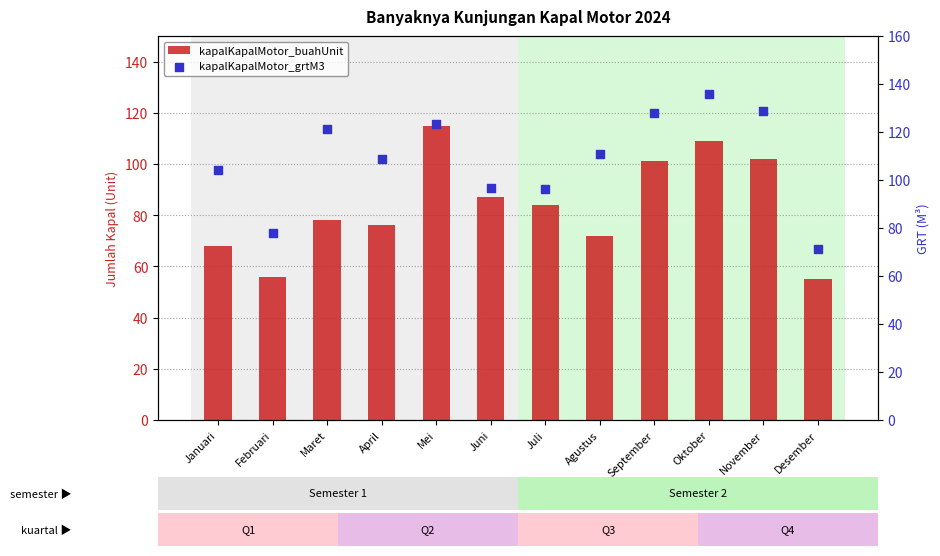

Which series has the largest total across all categories?

kapalKapalMotor_grtM3